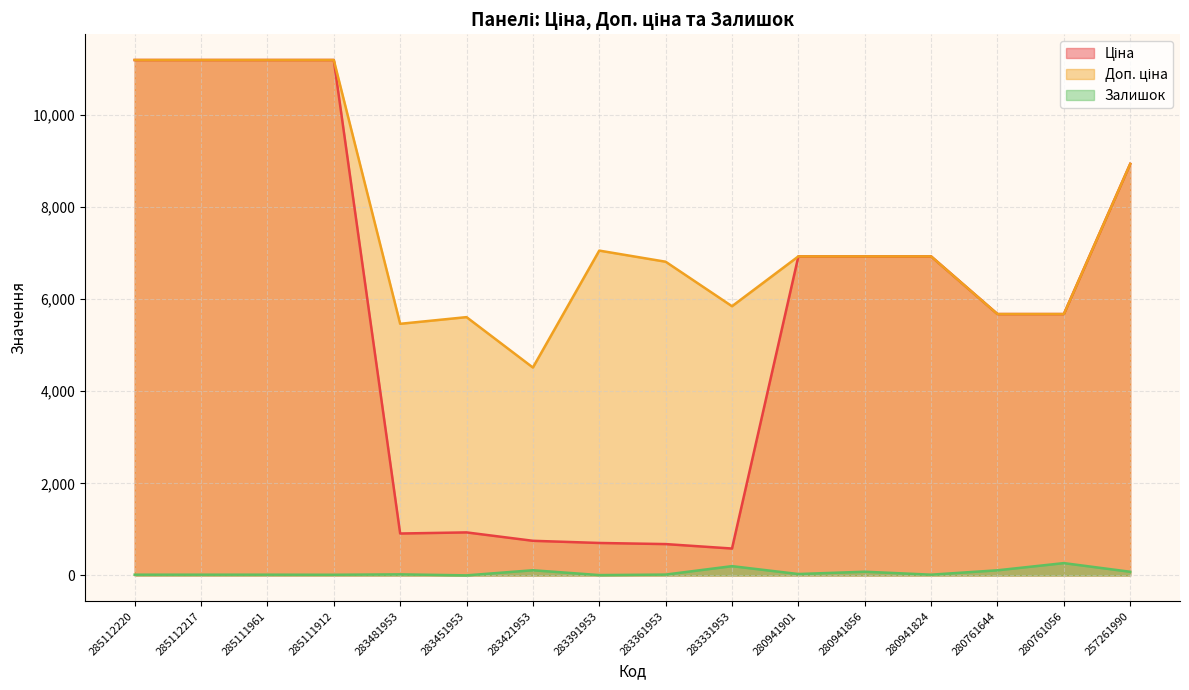

Between 280941901 and 280761644, which series saw the biggest shift?

Ціна